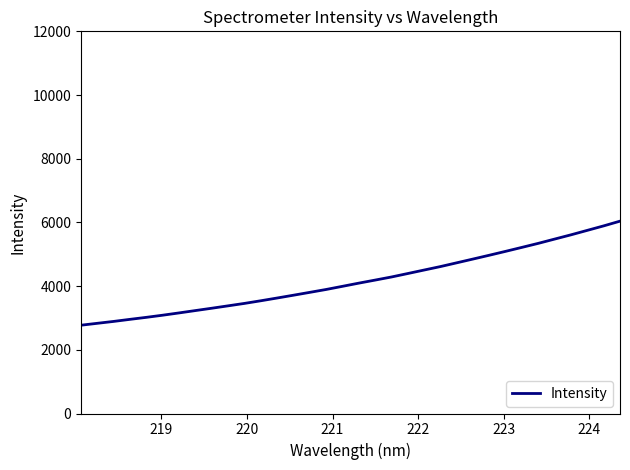

What is the difference between the maximum and minimum values?

3267.2